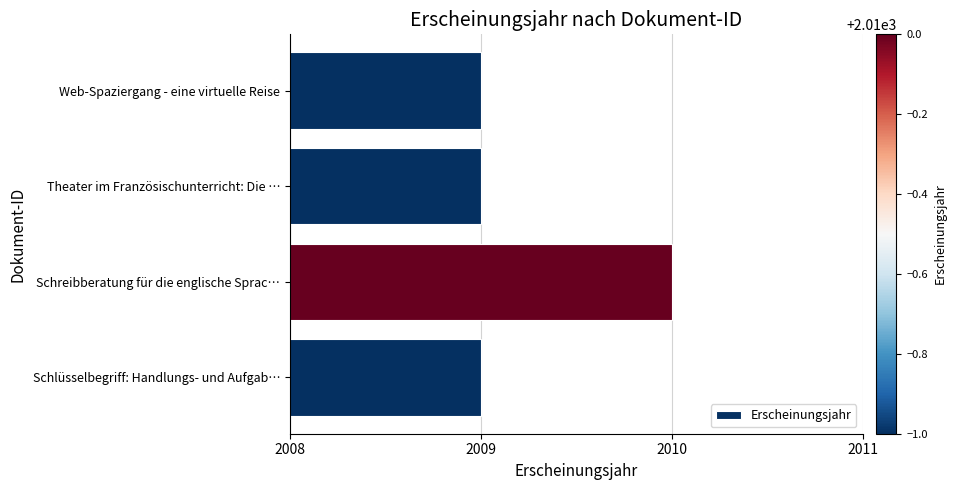

What is the minimum value shown in the chart?

2009